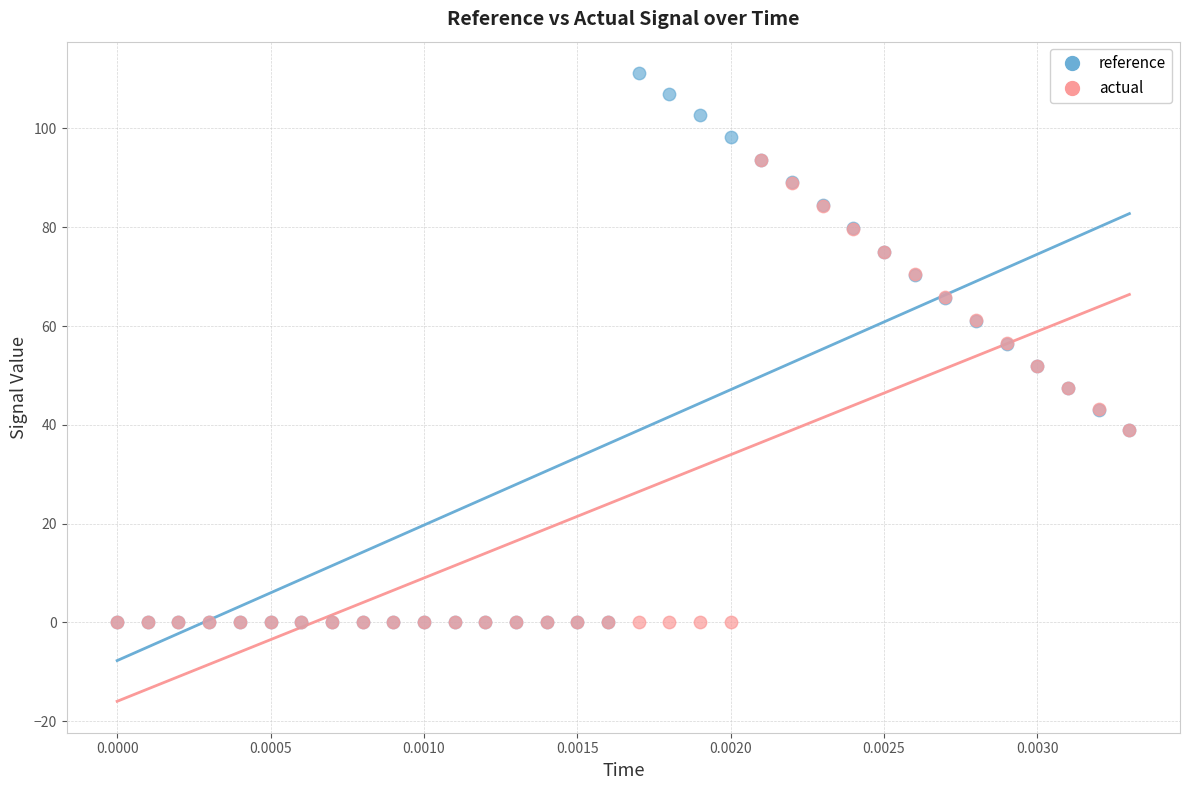

Which series has the largest Y range (max minus min)?

reference